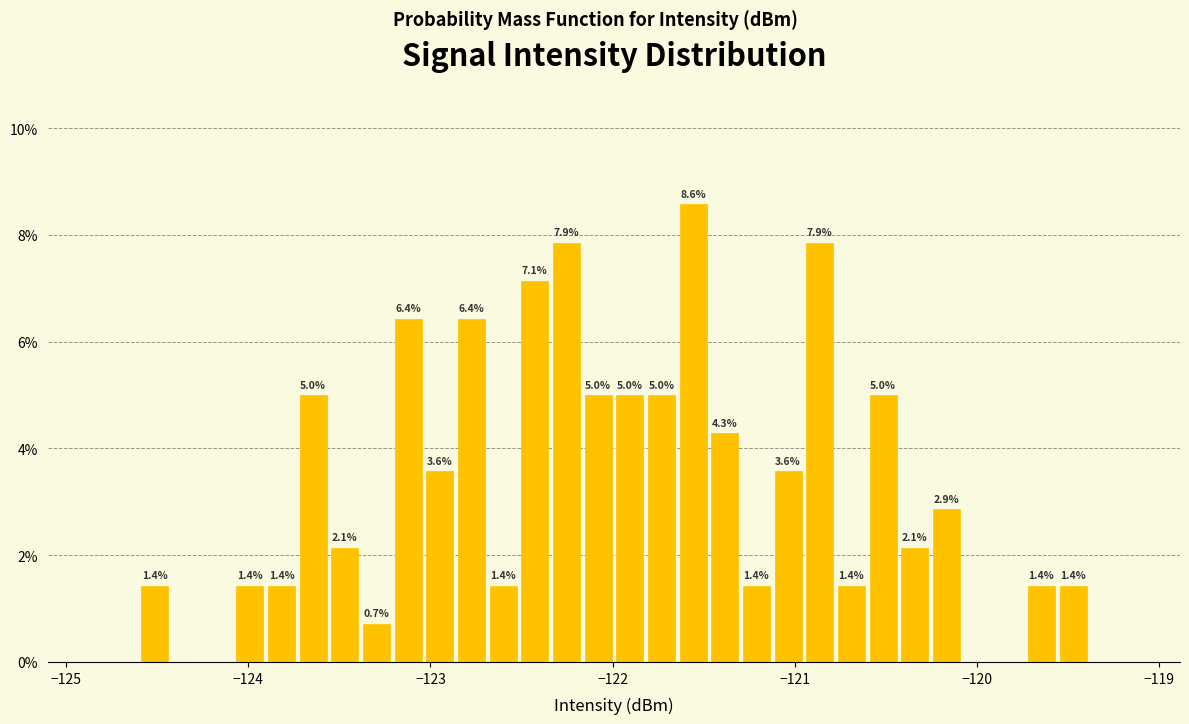

Read against the x-axis, roughly where is the centre of the tallest bar?

-121.6